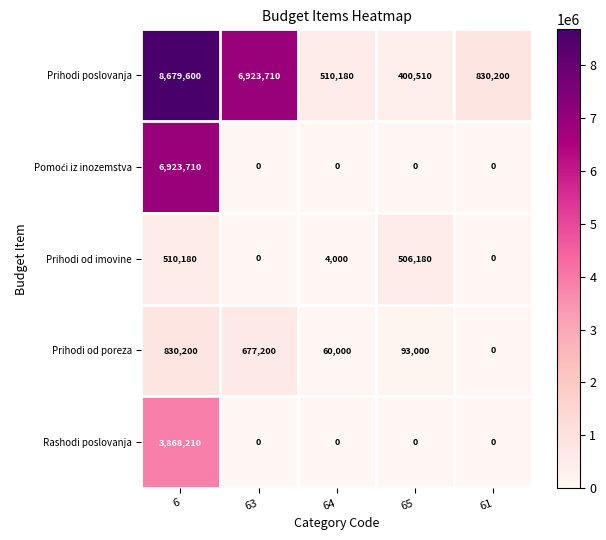

What is the spread (max minus min) of values at 65?

506180